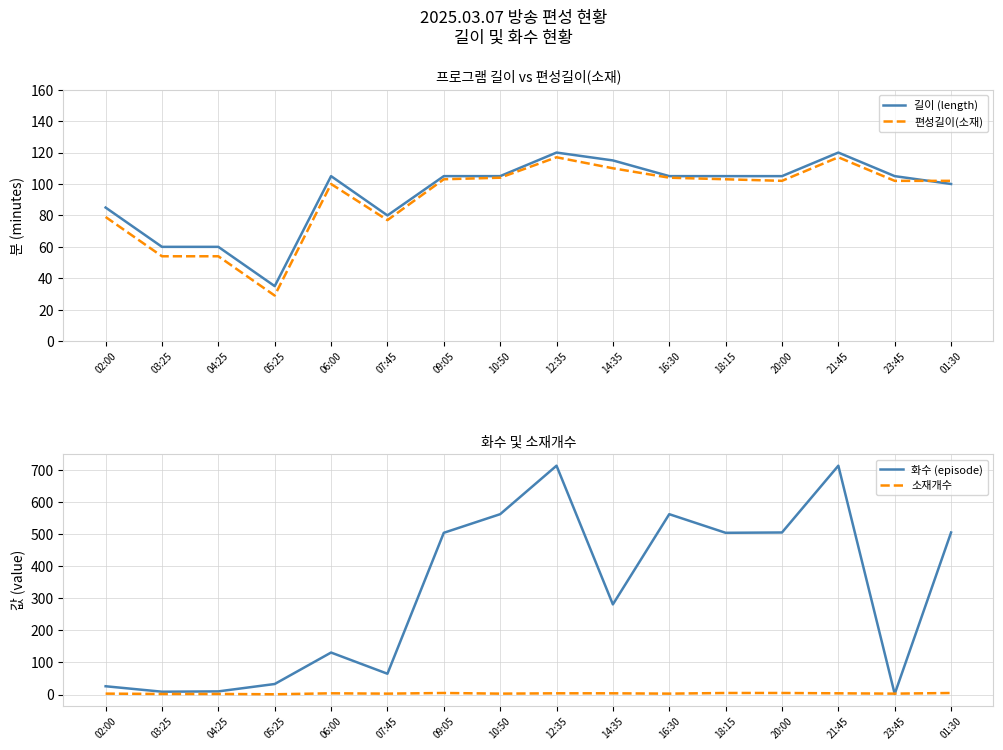

How many values in the 소재개수 series are below 4?

8